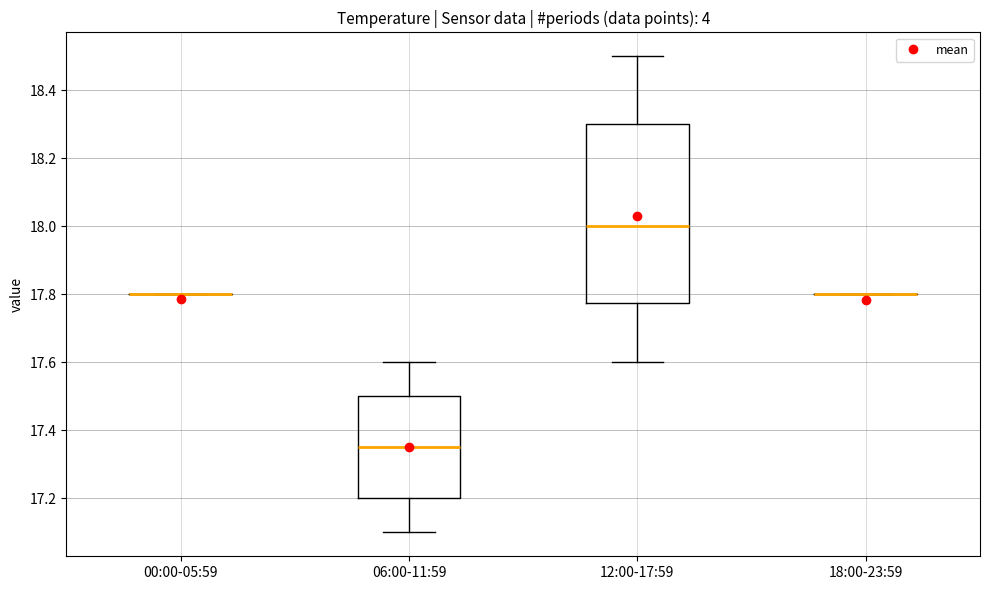

Reading left to right, read every box against the y-axis: the position of its median line, the range the box covers, and the ends of its whiskers. The values are not printed on the chart, so give them approximately, as read against the axis.

00:00-05:59: box collapsed to a line at 17.80, whiskers 17.80 to 17.80
06:00-11:59: median 17.36, box 17.20 to 17.50, whiskers 17.10 to 17.60
12:00-17:59: median 18.00, box 17.78 to 18.30, whiskers 17.60 to 18.50
18:00-23:59: box collapsed to a line at 17.80, whiskers 17.80 to 17.80